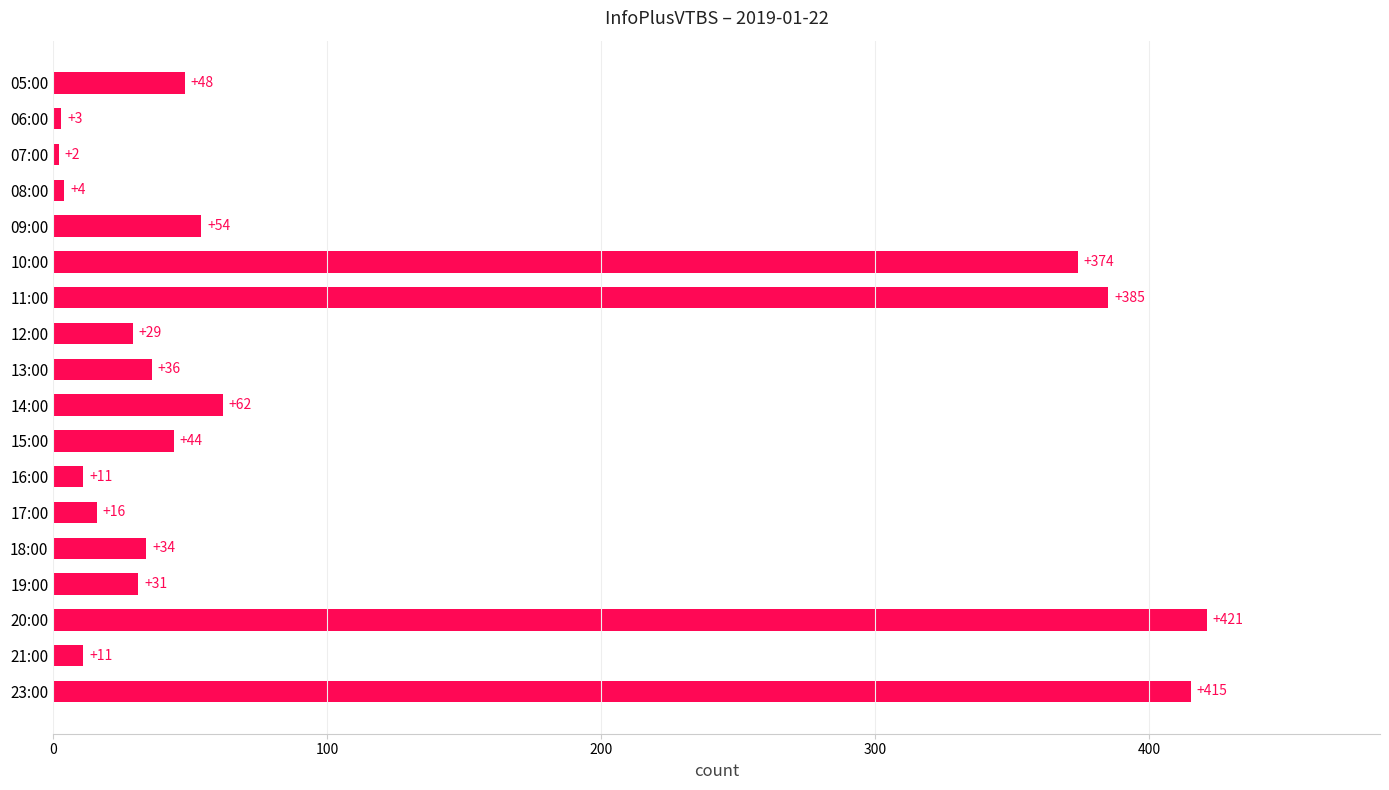

What is the change in value from 09:00 to 19:00?

-23